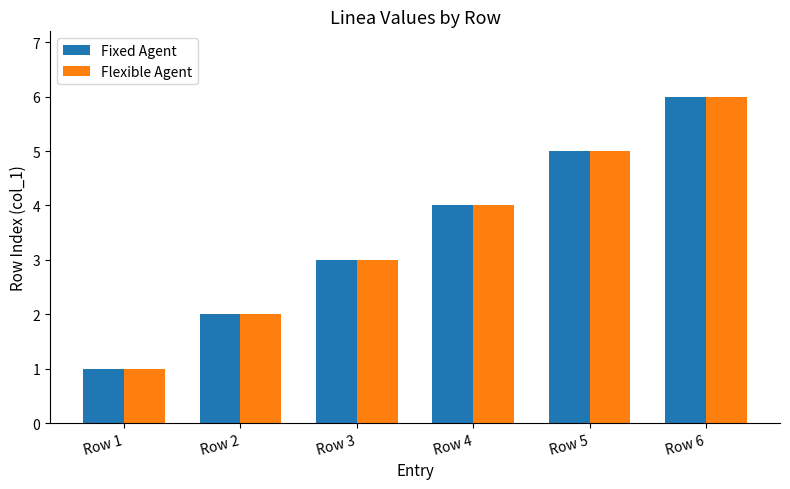

What is the total value across all series at Row 6?

12